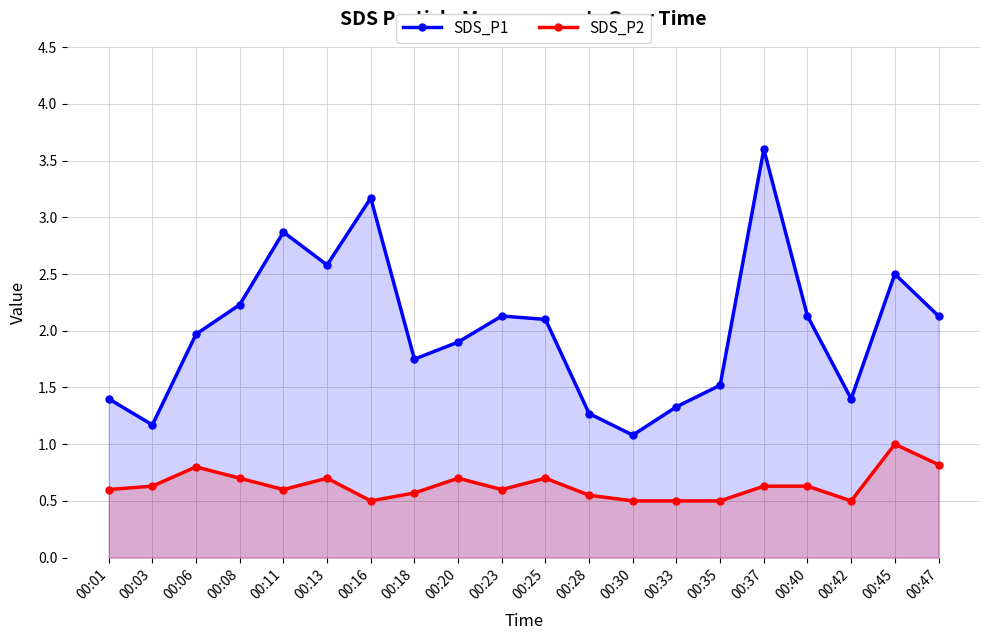

At which category does SDS_P2 reach its first local valley?

00:11